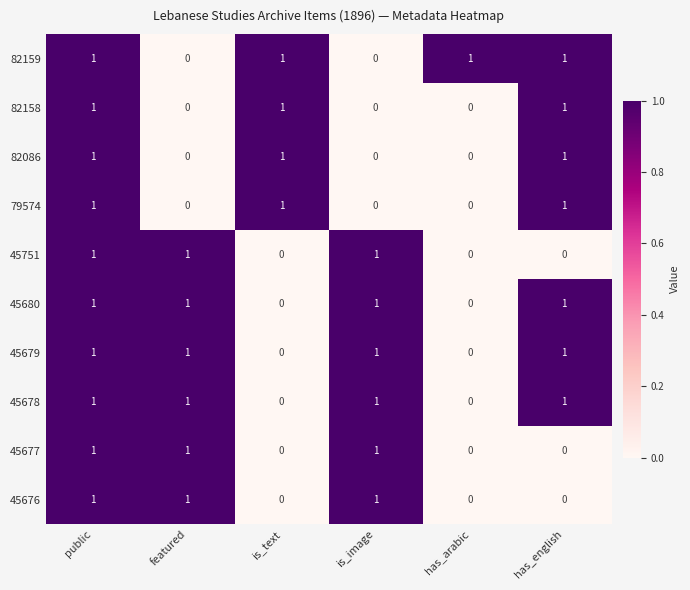

What is the total value across all series at public?

10